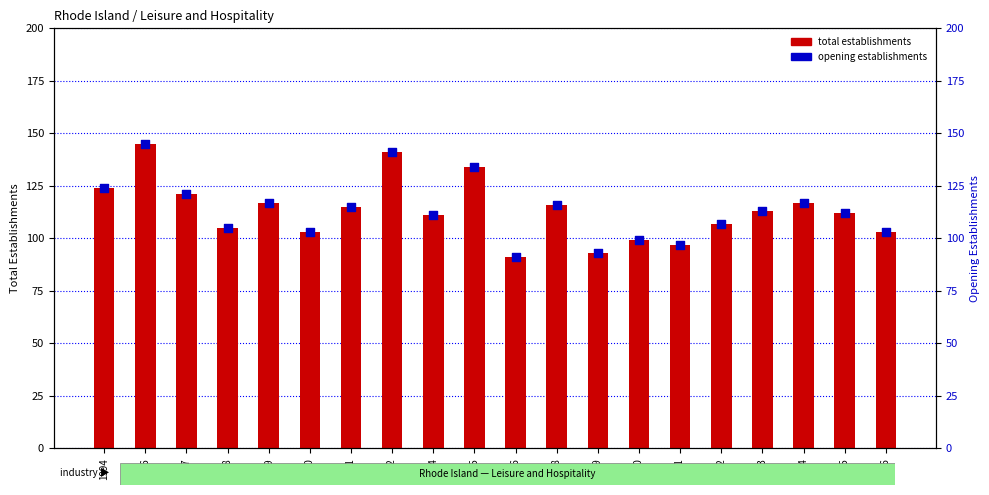

What is the total value across all series at 1997?

242